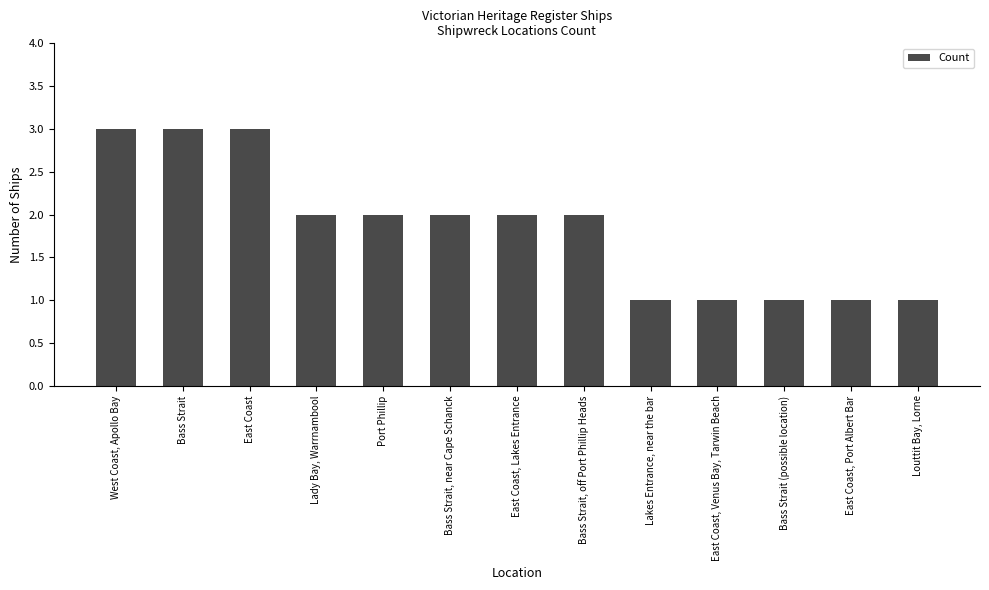

What is the label of the 4th bar from the right?

East Coast, Venus Bay, Tarwin Beach